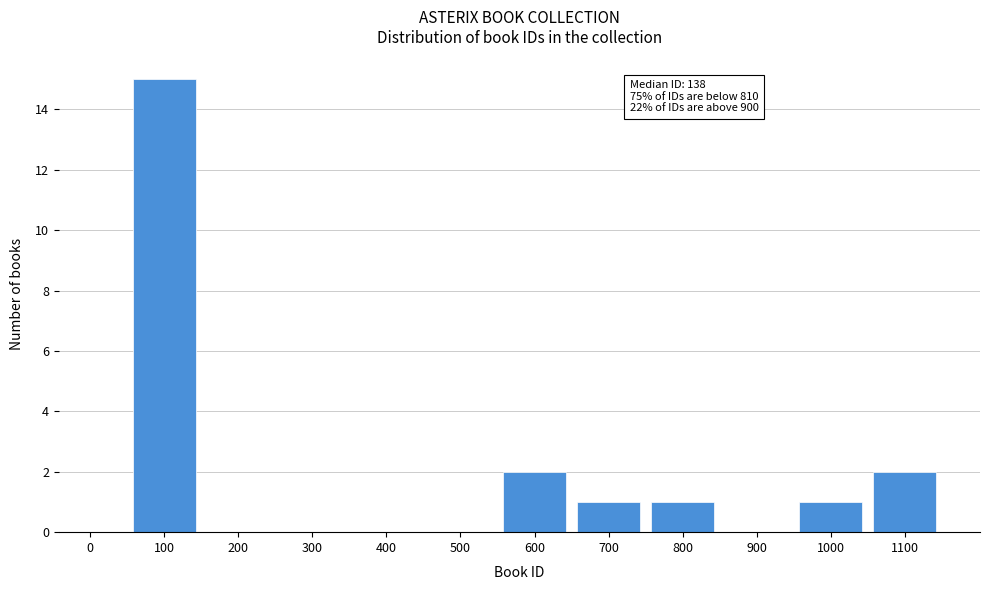

Reading left to right, what are all the values shown in this chart?

0=0	100=15	200=0	300=0	400=0	500=0	600=2	700=1	800=1	900=0	1000=1	1100=2